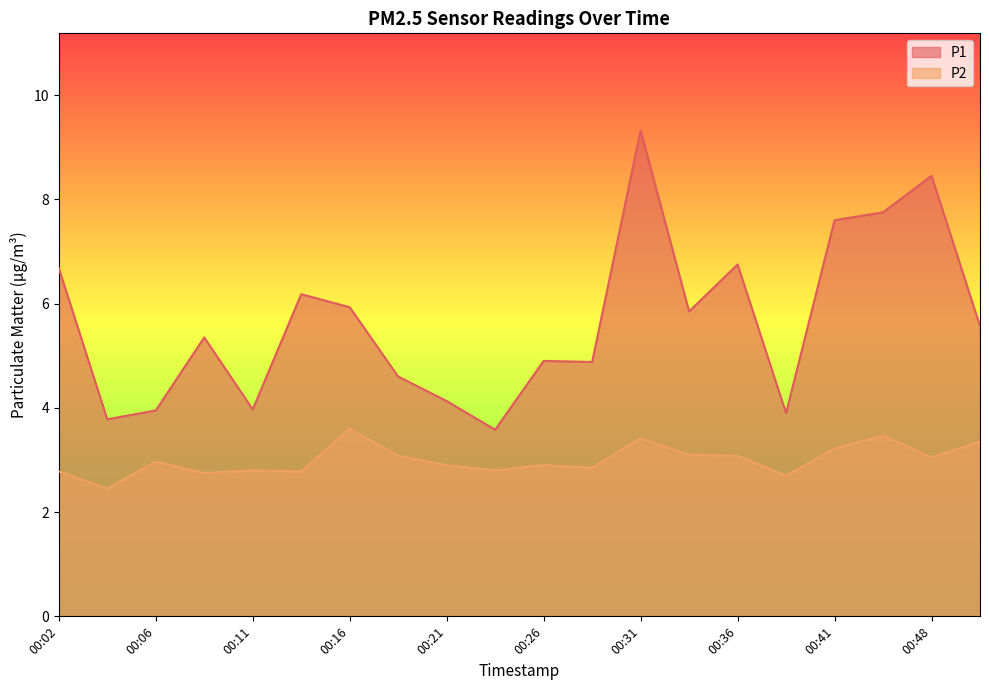

How many interior local valleys does the P1 series have?

6